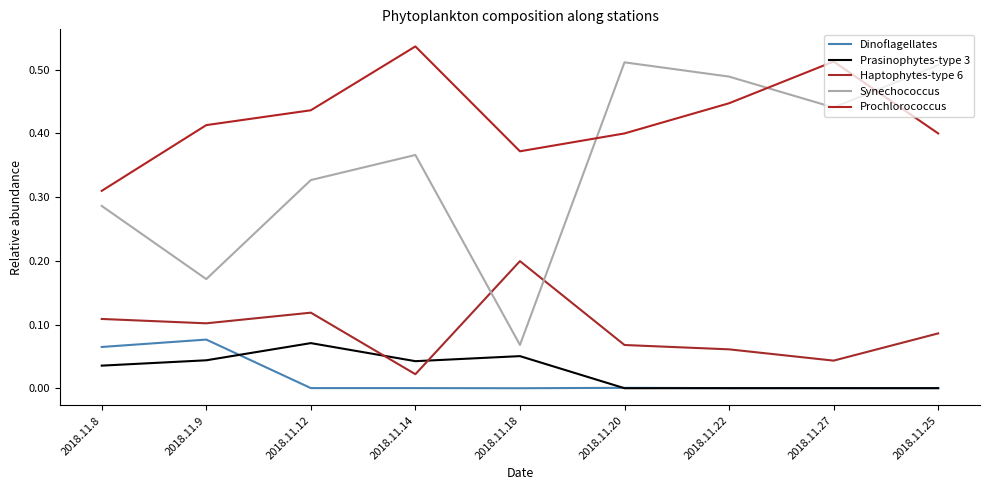

What is the sum of the Prochlorococcus values at 2018.11.14 and 2018.11.22?

1.0